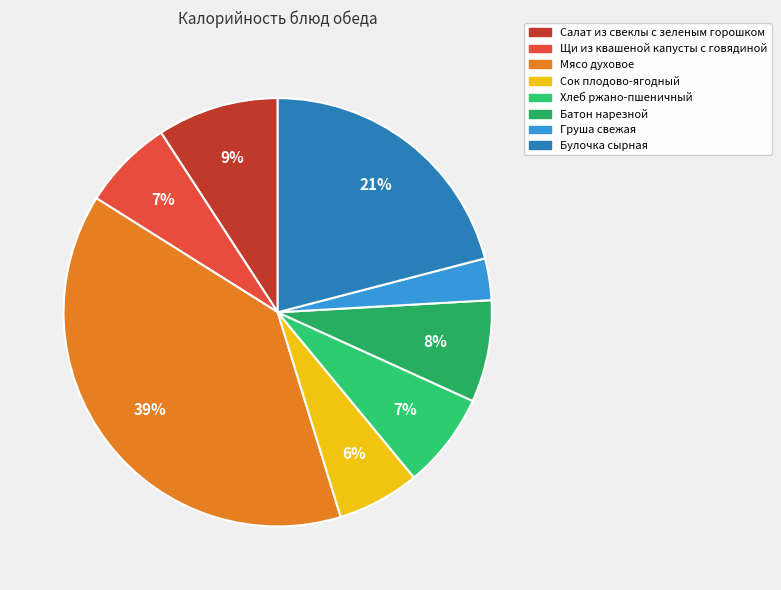

What is the smallest slice in the pie chart?

Груша свежая